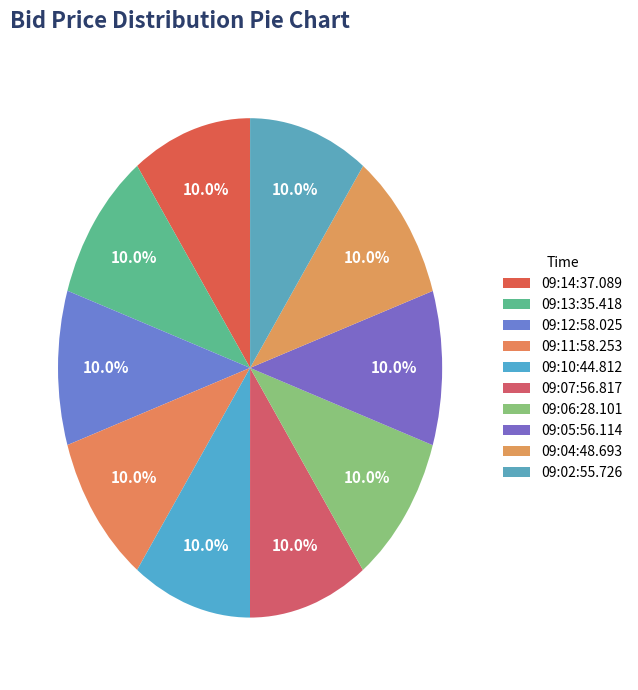

What is the smallest slice in the pie chart?

09:10:44.812